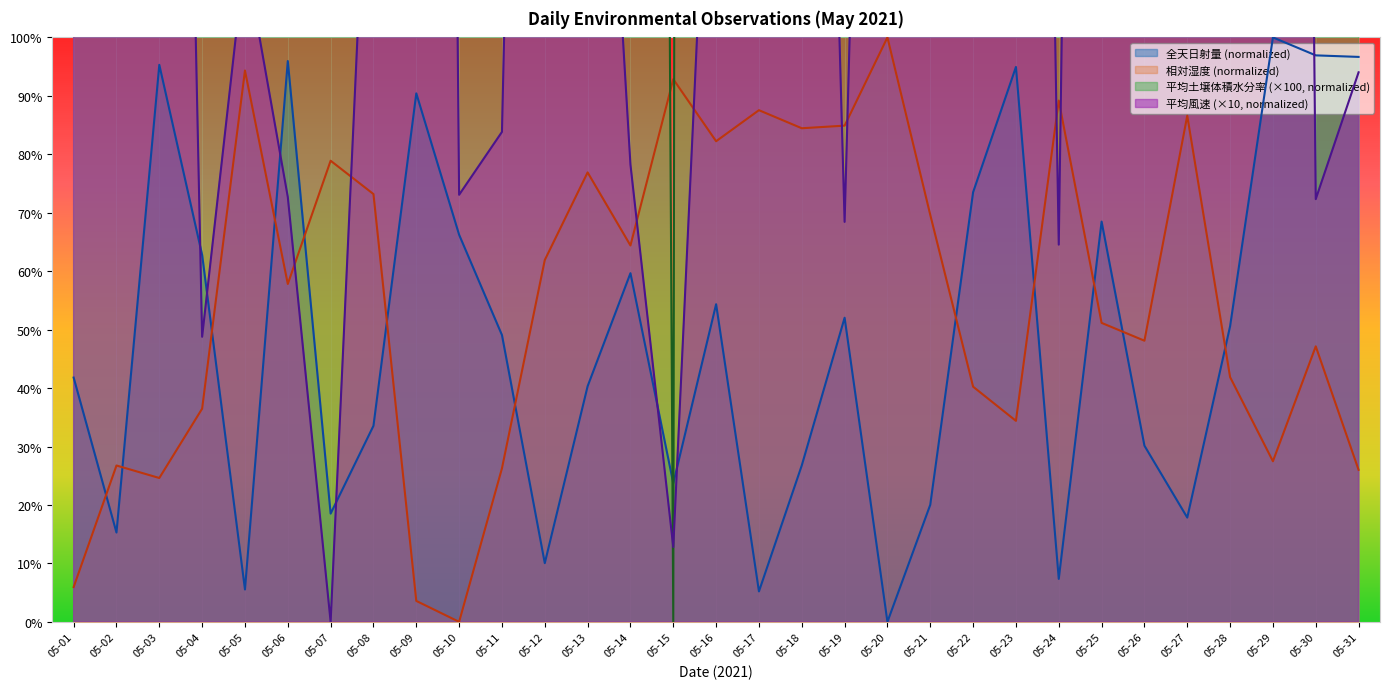

The 相対湿度 series shows 41.1 at 05-31. True or false?

False